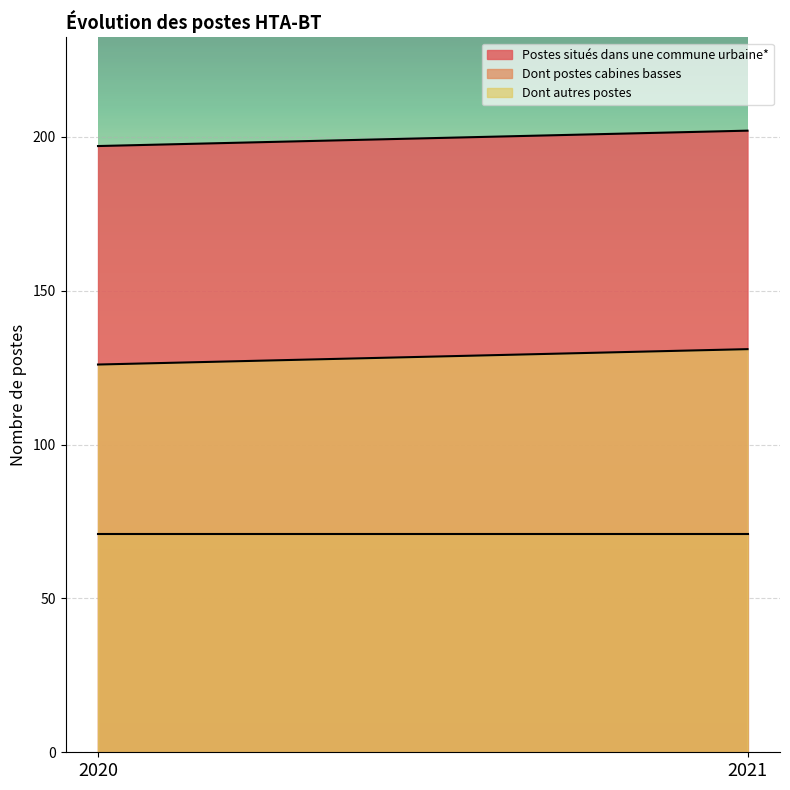

Which series has the widest spread of values?

Postes situés dans une commune urbaine*